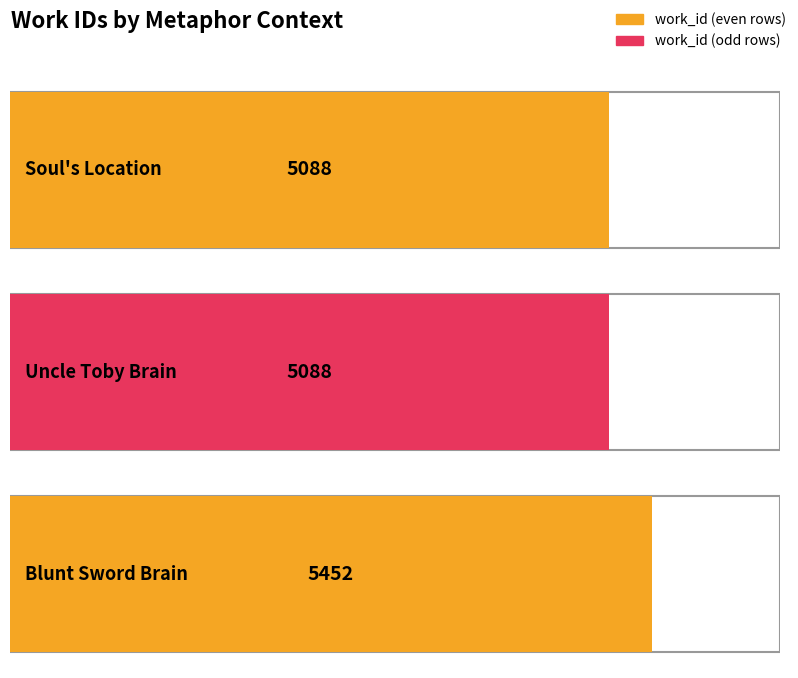

Rank the categories by value from highest to lowest.

Blunt Sword Brain, Soul's Location, Uncle Toby Brain